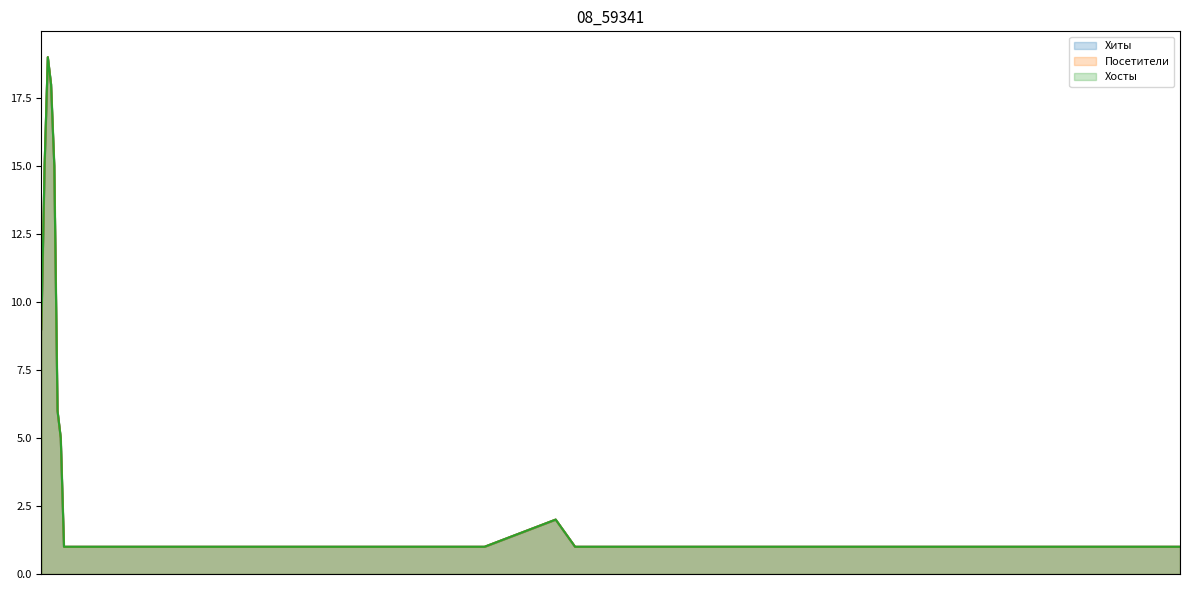

What is the minimum value for Хиты?

1